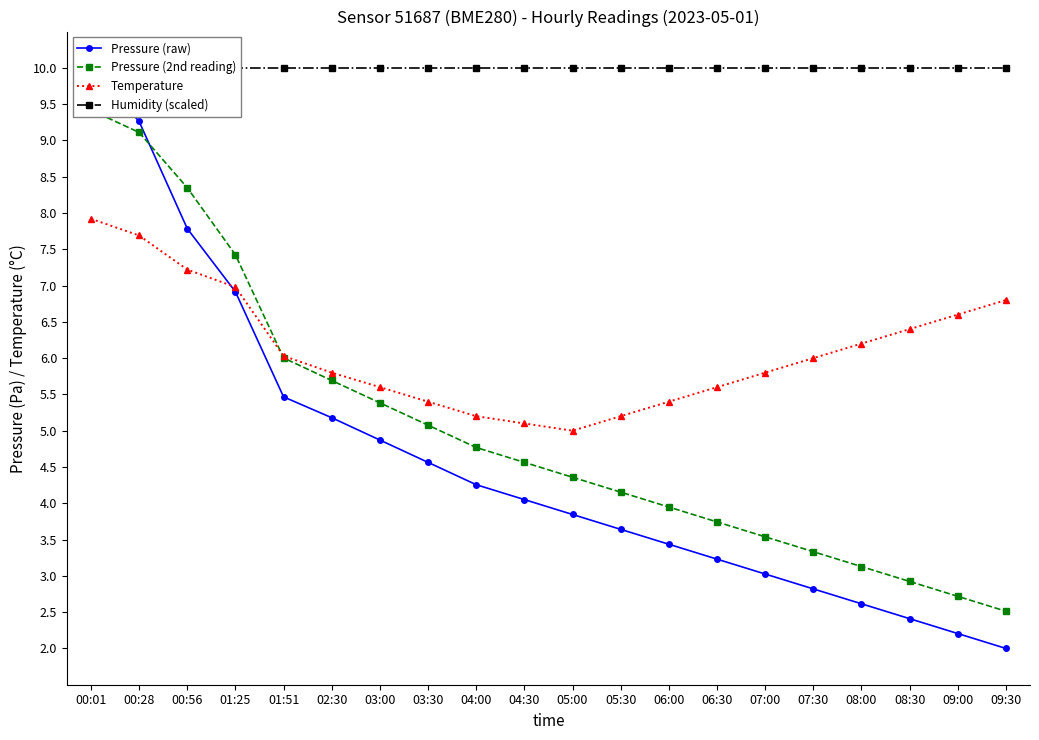

What are all the series names shown in the legend?

Pressure (raw), Pressure (2nd reading), Temperature, Humidity (scaled)